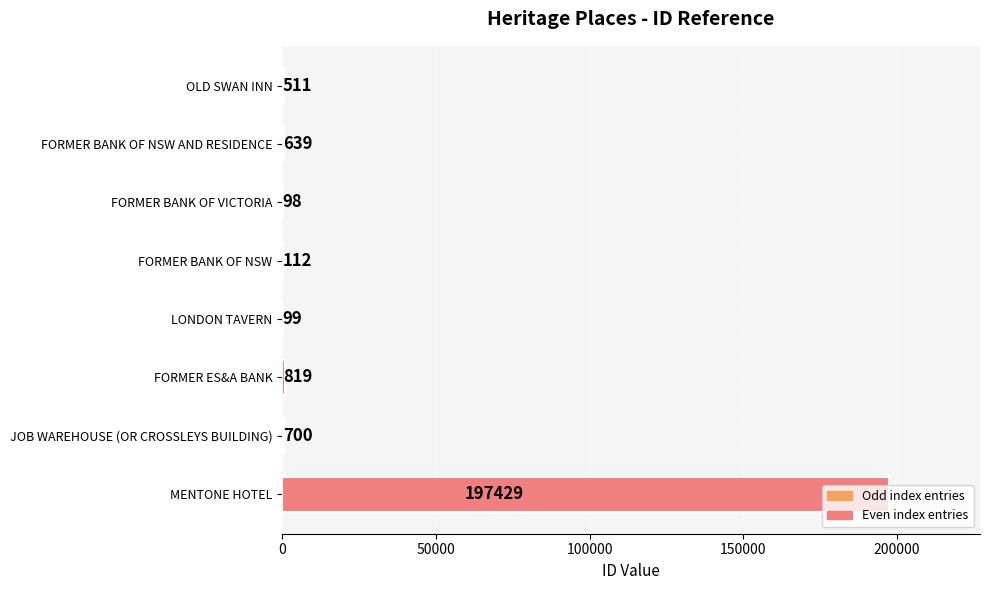

What is the sum of the values at FORMER BANK OF NSW and OLD SWAN INN?

623